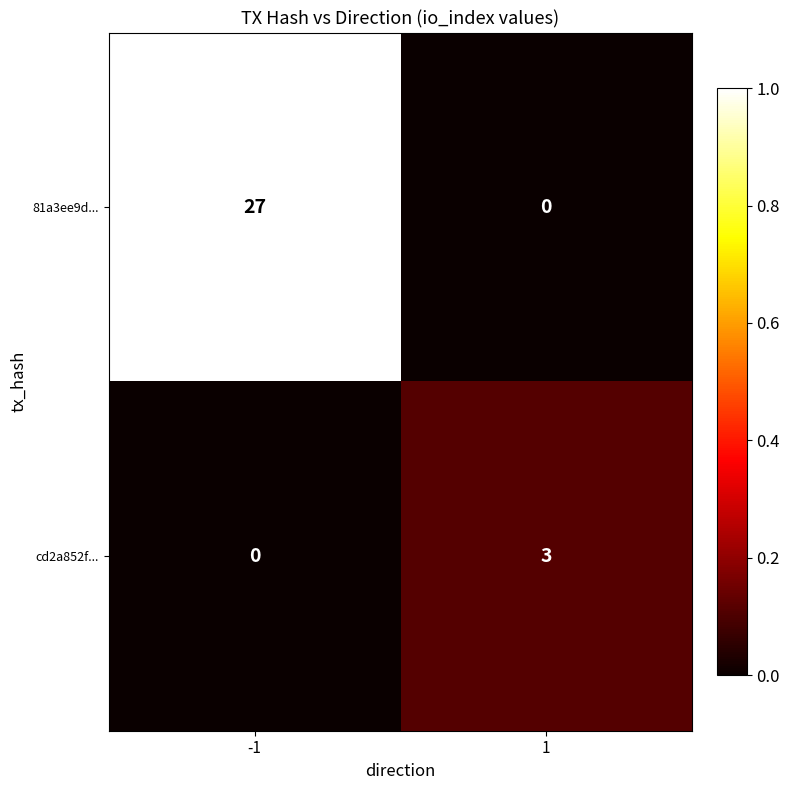

How many data points does each series have?

2